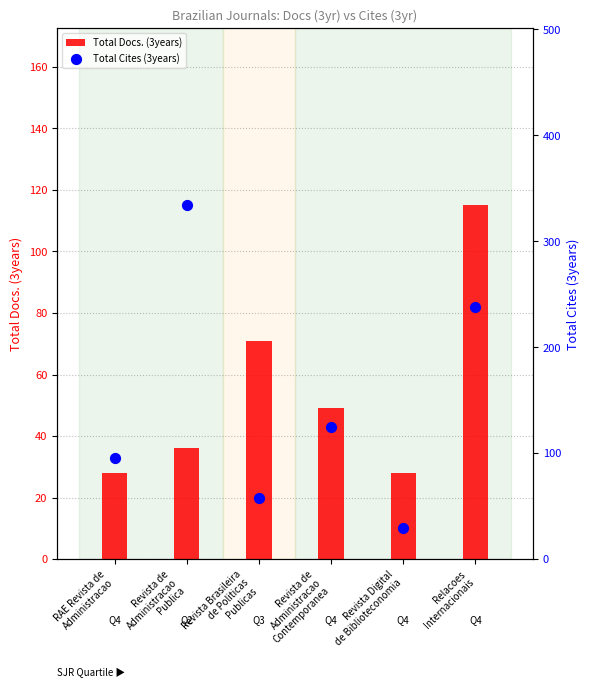

Is the value of Total Docs. (3years) at Revista de
Administracao
Contemporanea greater than the value of Total Cites (3years) at Revista Digital
de Biblioteconomia?

Yes